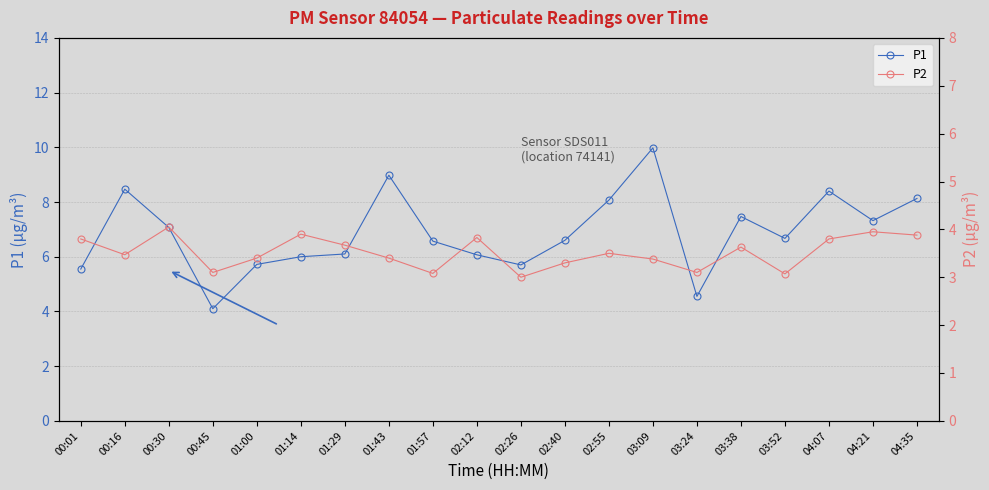

What is the label of the 8th point from the left?

01:43